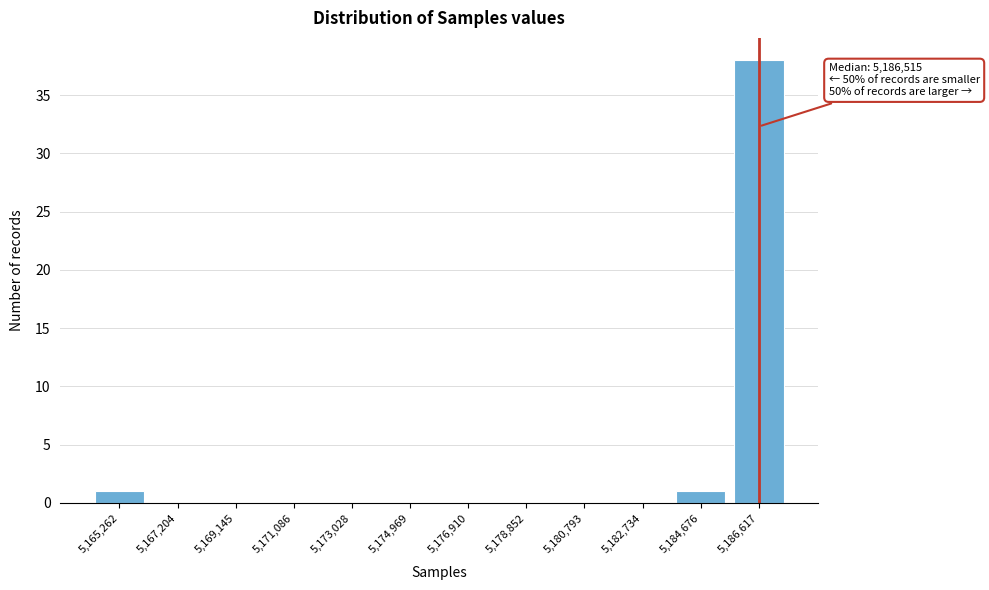

Reading left to right, transcribe all the data shown in this chart.

5,165,262=1	5,167,204=0	5,169,145=0	5,171,086=0	5,173,028=0	5,174,969=0	5,176,910=0	5,178,852=0	5,180,793=0	5,182,734=0	5,184,676=1	5,186,617=38